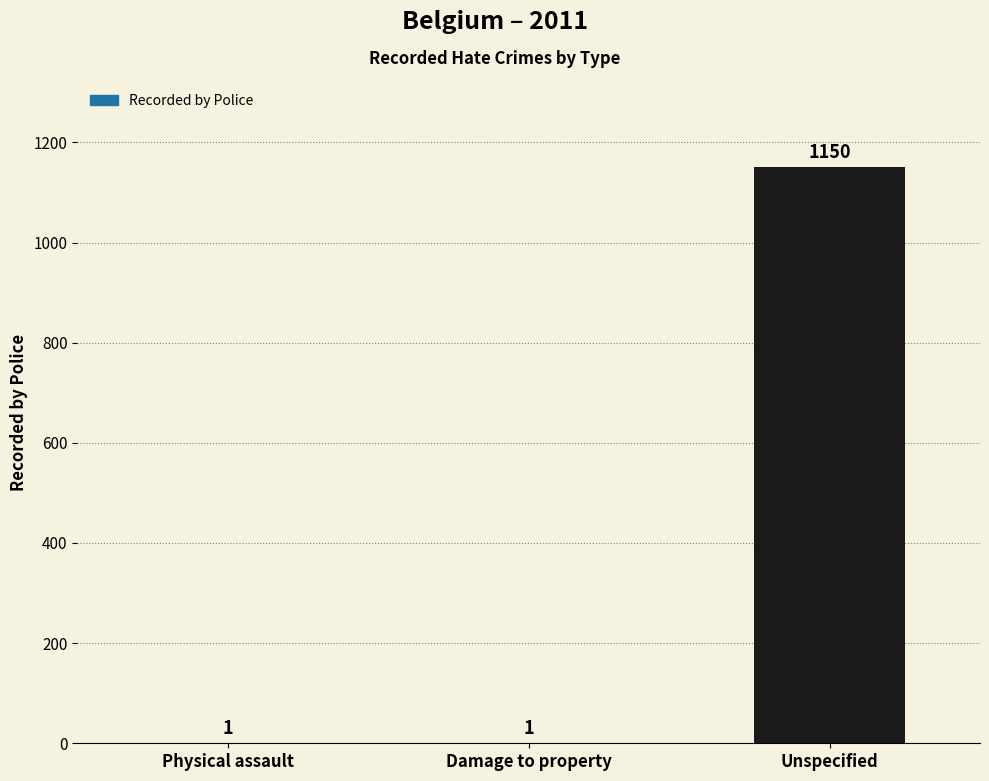

What is the sum of all values?

1152